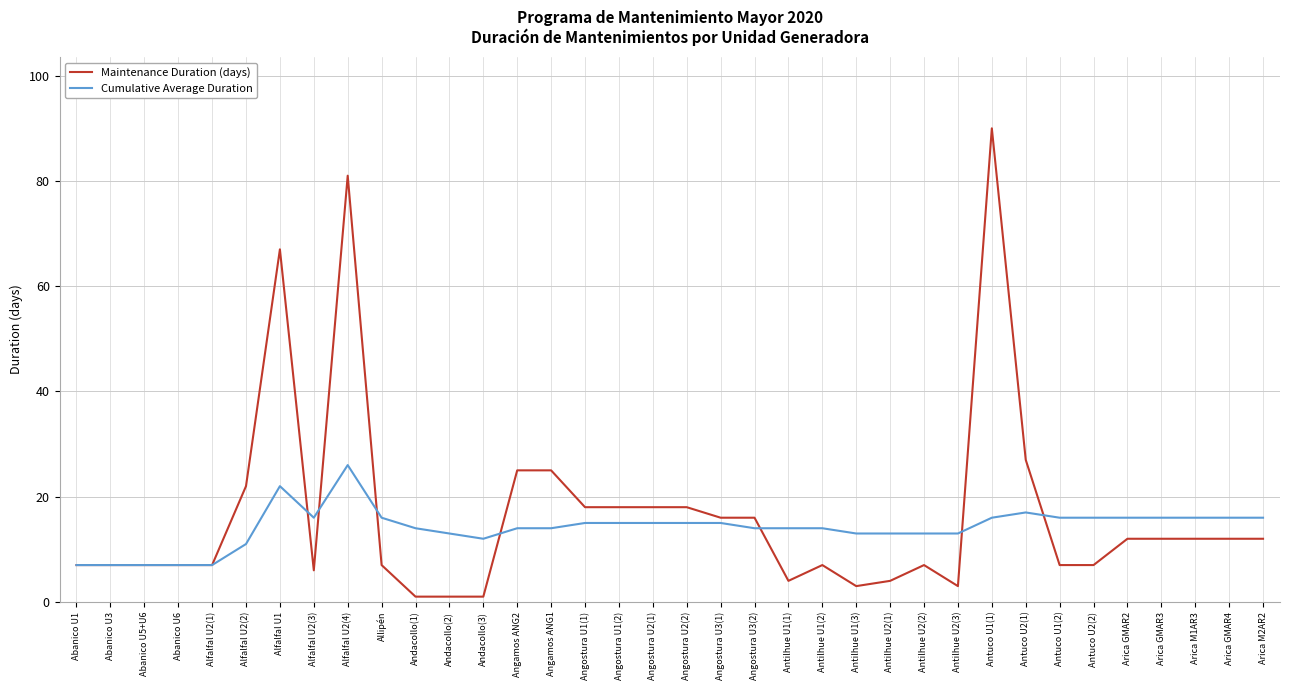

Is it true that Maintenance Duration (days) equals 10 at Alfalfal U2(3)?

False